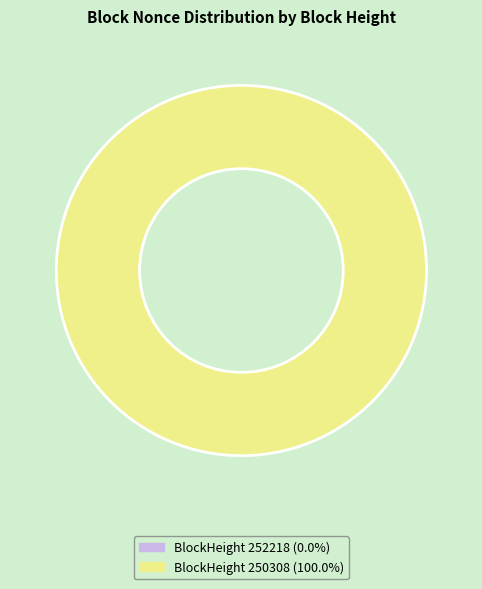

What percentage is the 250308 slice, to the nearest percent?

100%